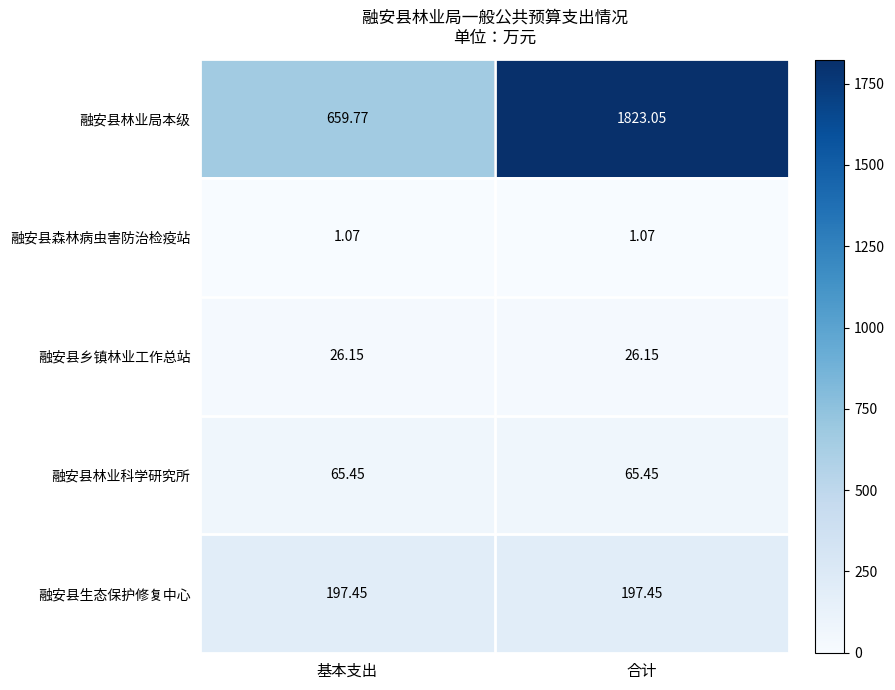

At which category is the sum across all series the highest?

合计